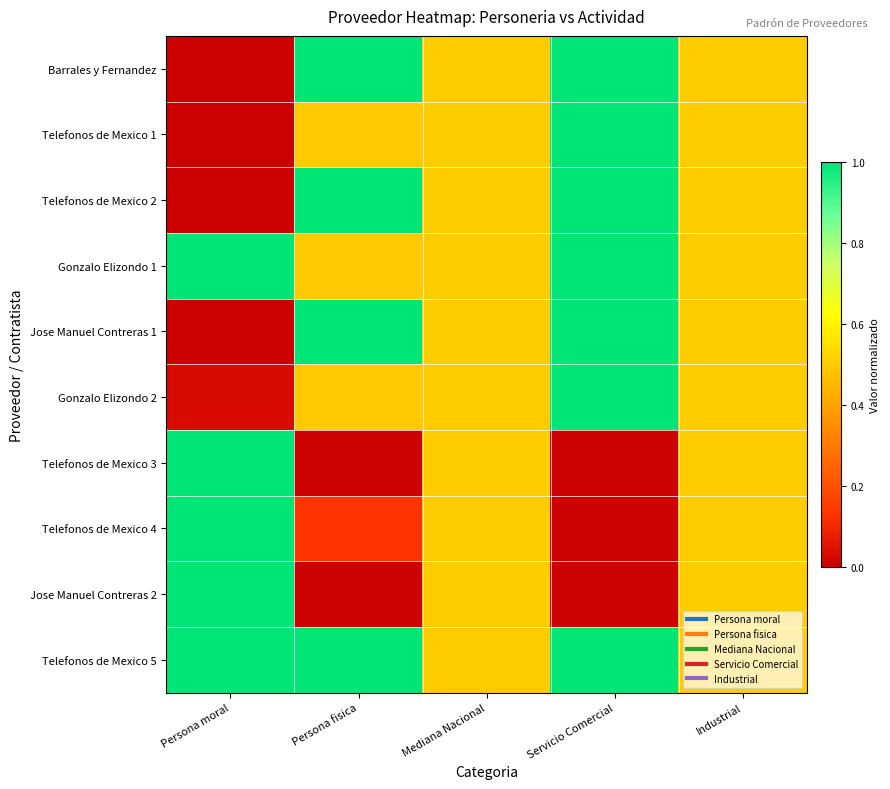

At Industrial, list the series in order from largest to smallest.

Barrales y Fernandez, Telefonos de Mexico 1, Telefonos de Mexico 2, Gonzalo Elizondo 1, Jose Manuel Contreras 1, Gonzalo Elizondo 2, Telefonos de Mexico 3, Telefonos de Mexico 4, Jose Manuel Contreras 2, Telefonos de Mexico 5